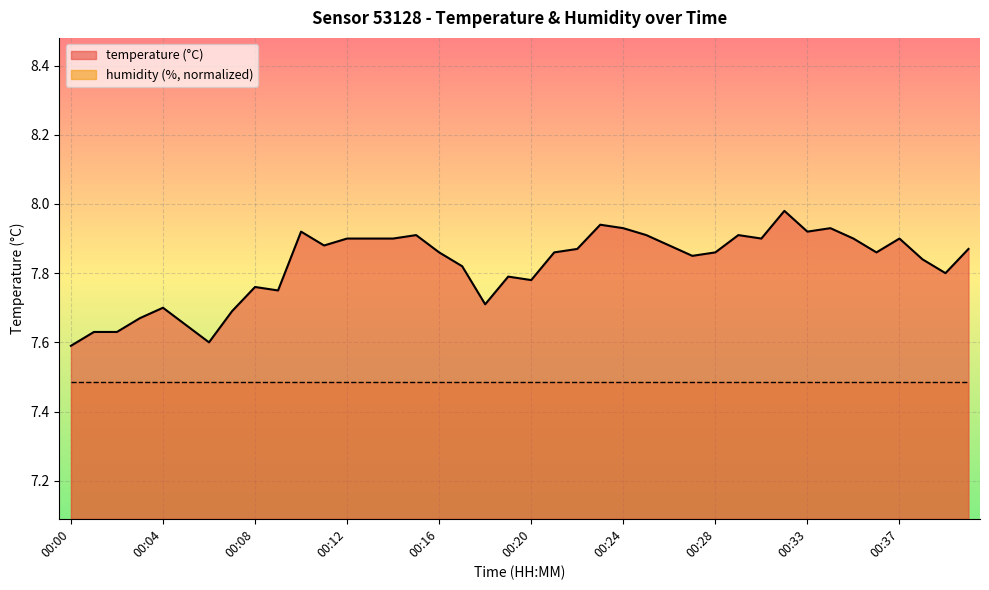

What is the smallest value displayed?

7.6